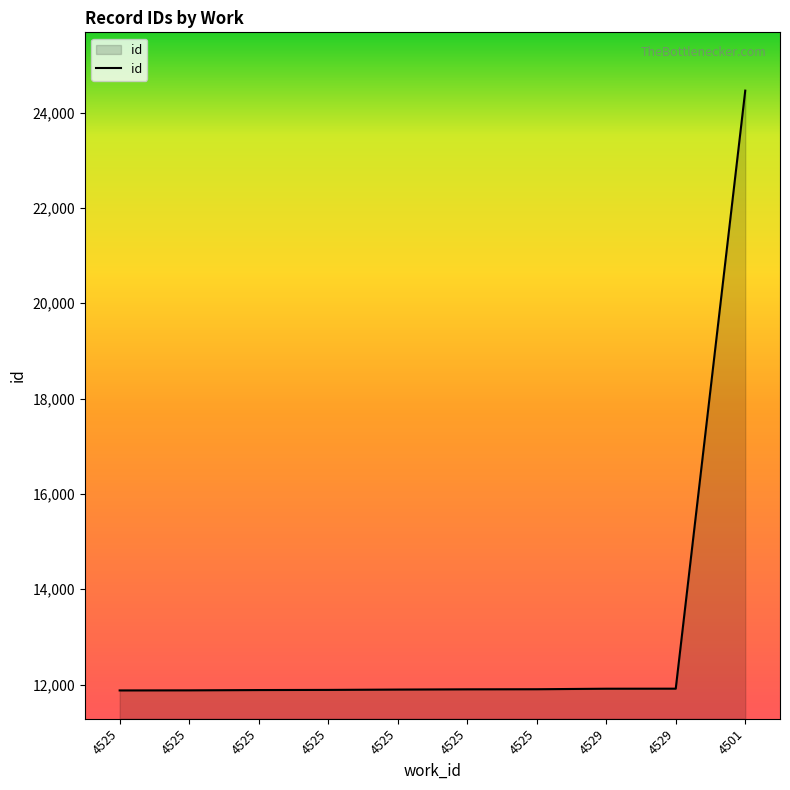

How many lines are shown in the chart?

1